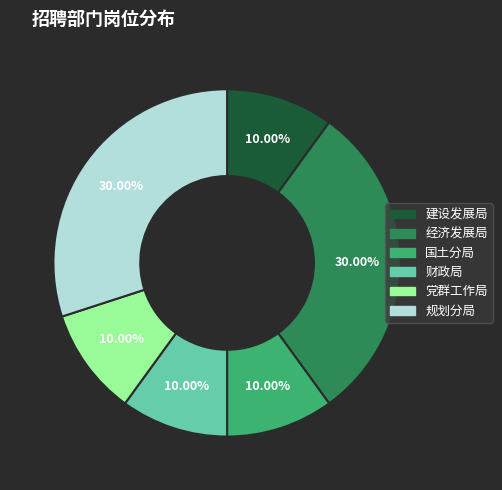

To the nearest percent, what portion does 规划分局 represent?

30%